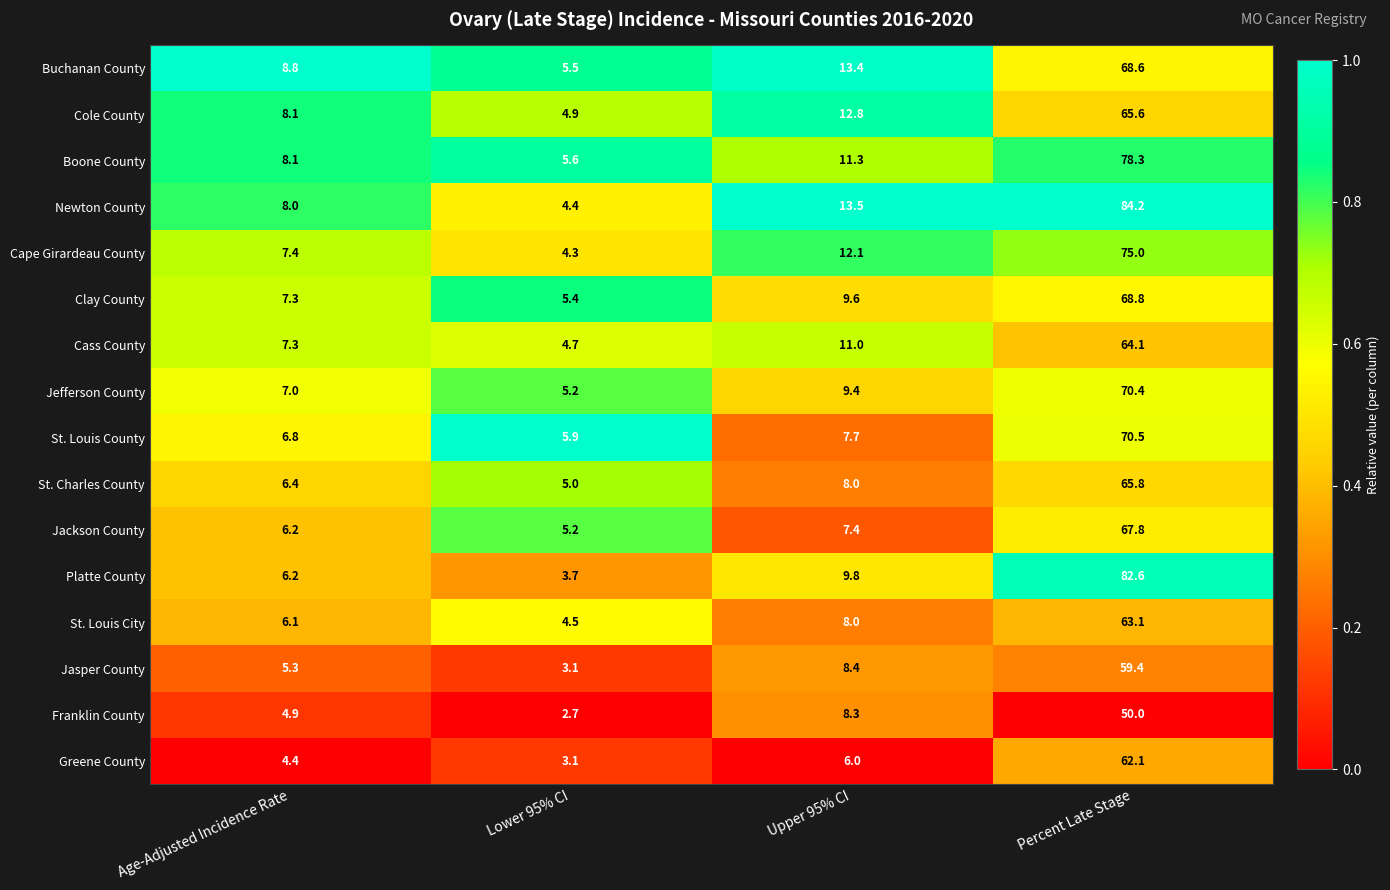

What is the maximum value shown in the chart?

84.2